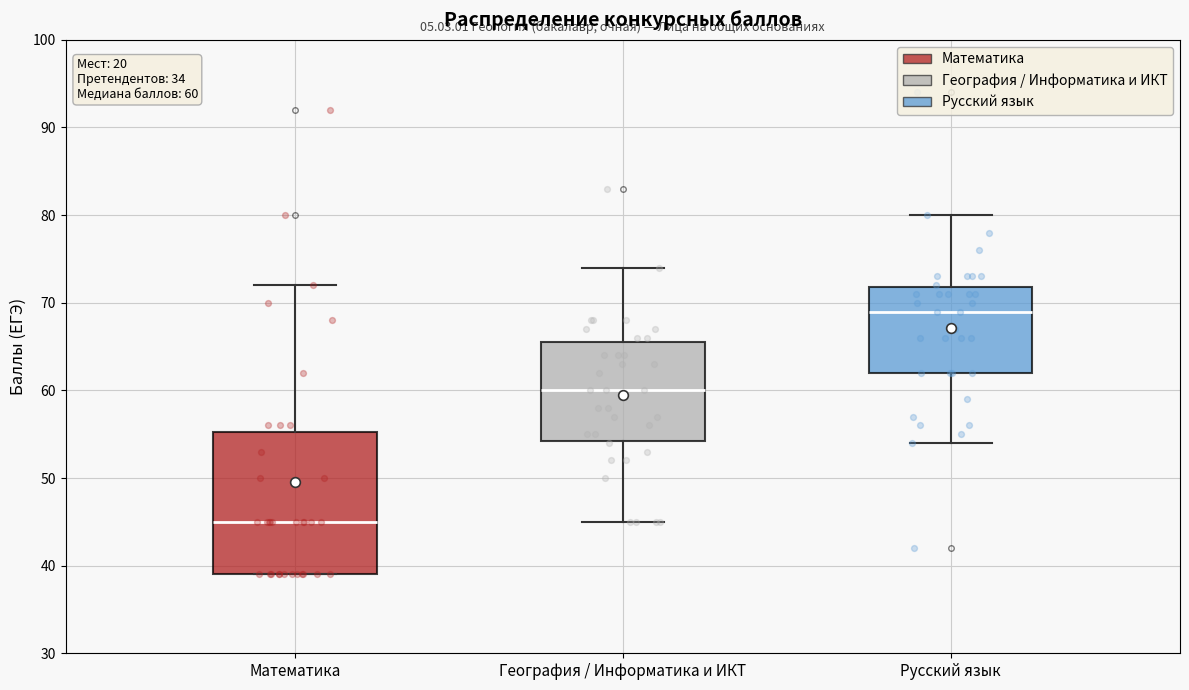

Which box is the tallest, from its lower edge to its upper edge?

Математика